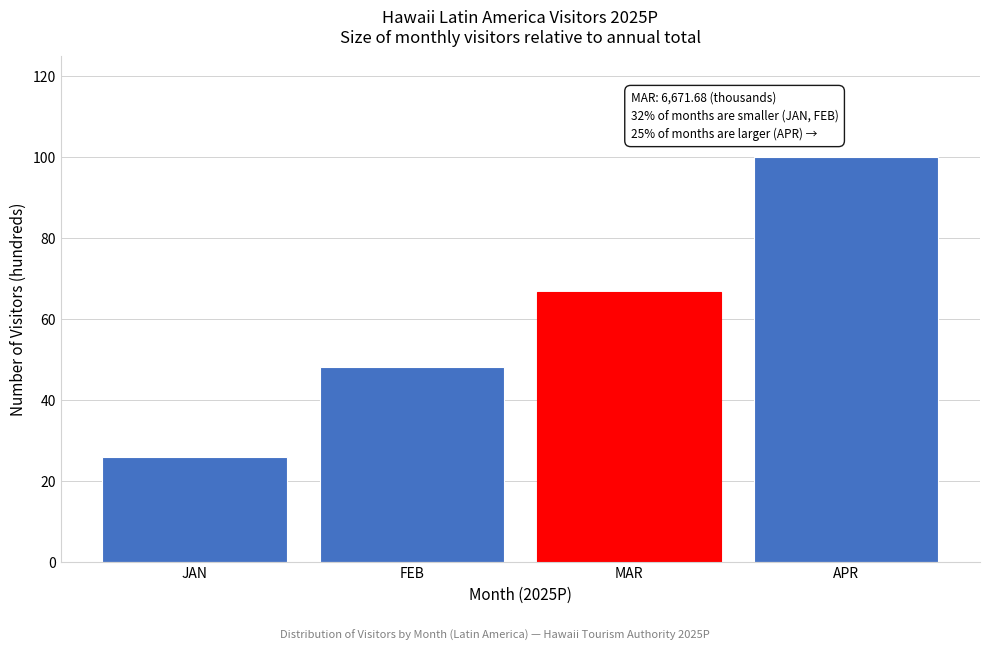

Reading left to right, what are all the values shown in this chart?

26.0	48.2	66.7	100.0